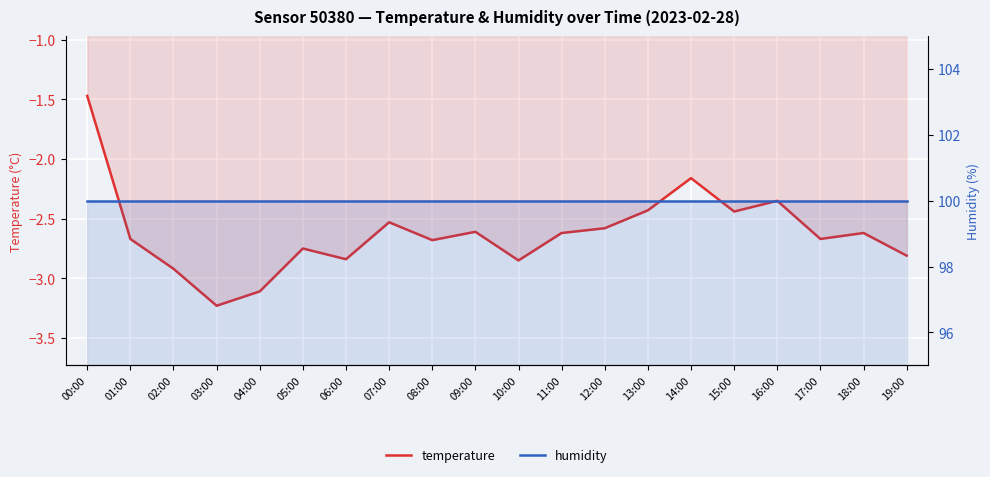

True or false: temperature and humidity cross at least once.

False